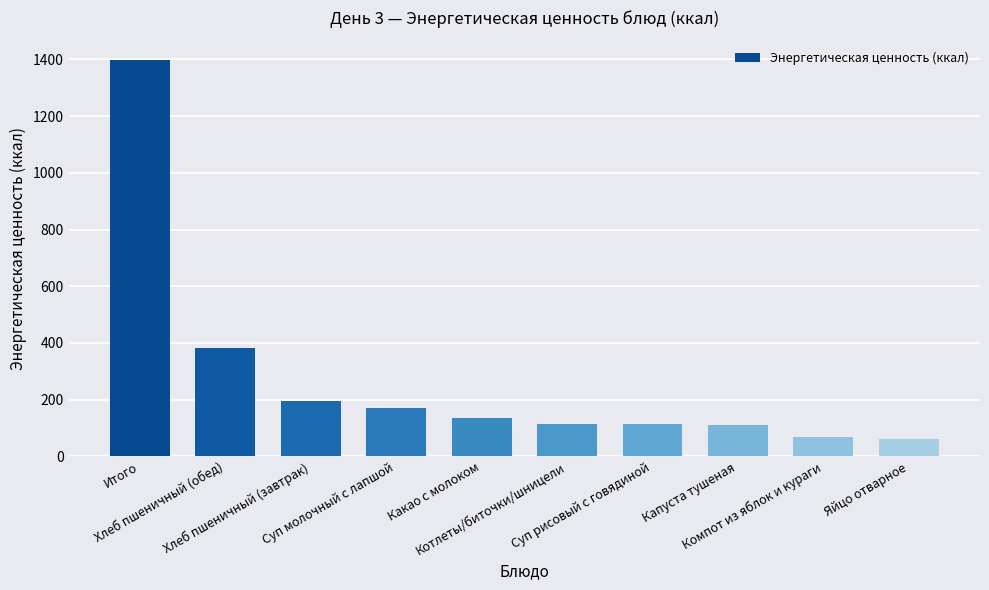

Count the number of categories in the chart.

10